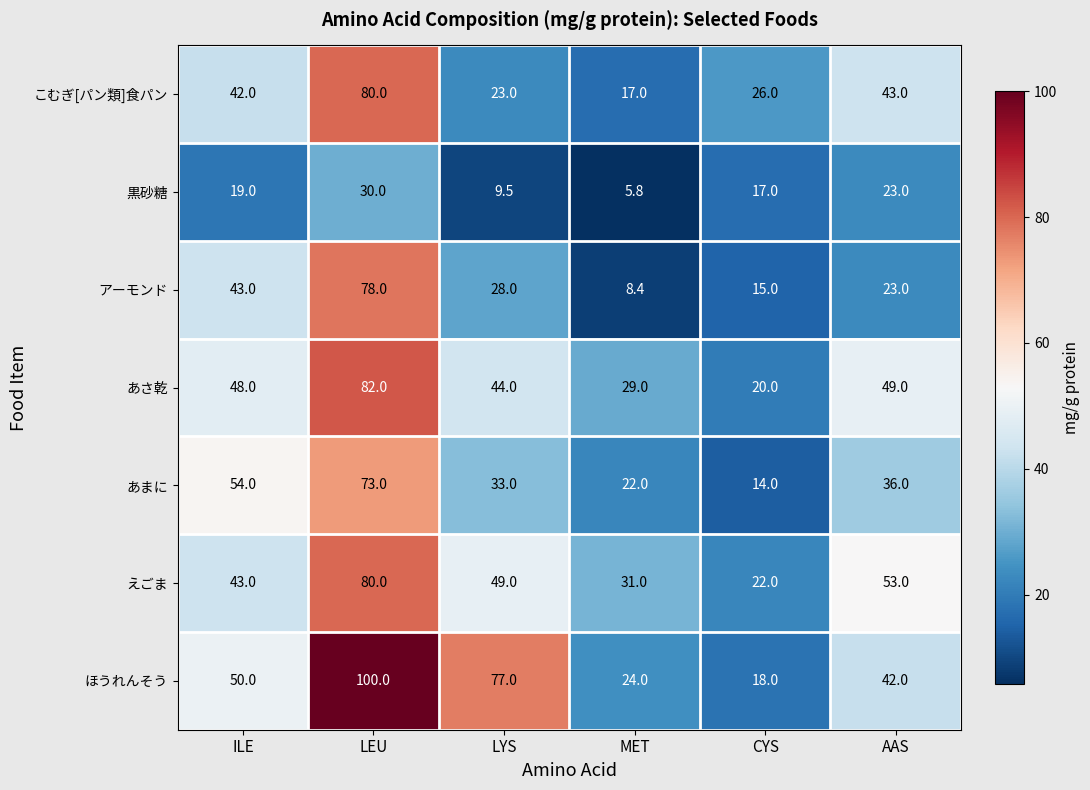

What is the greatest value displayed?

100.0